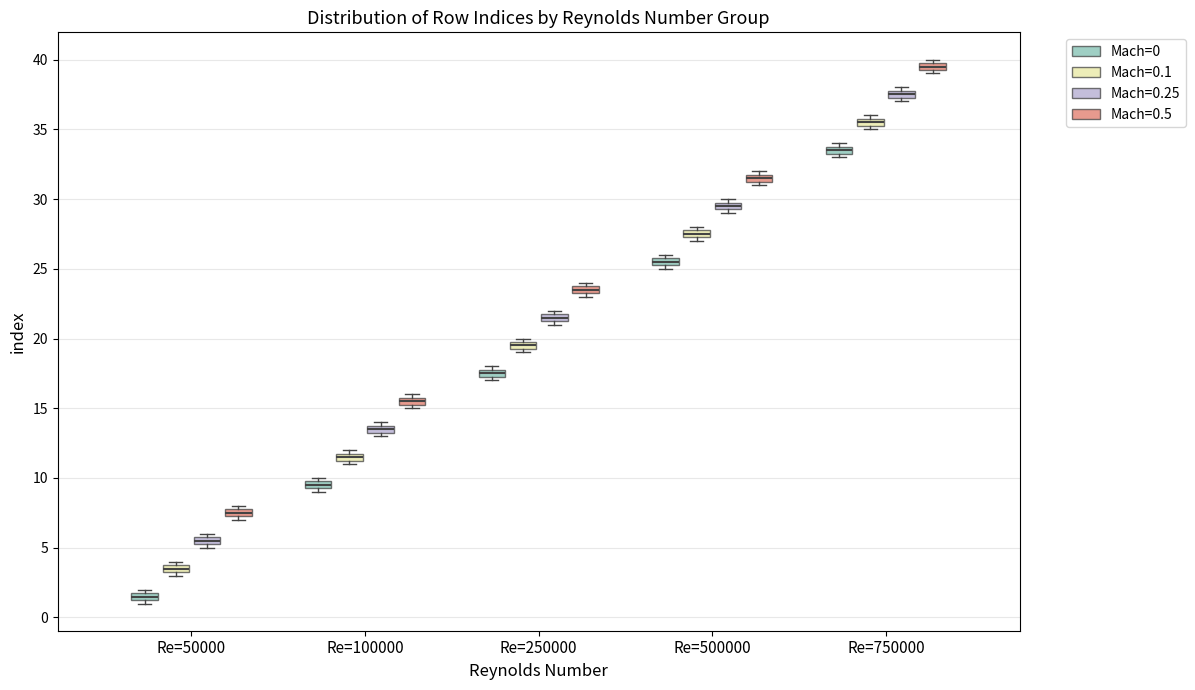

Which box's median line is the lowest?

Re=50000 (Mach=0)